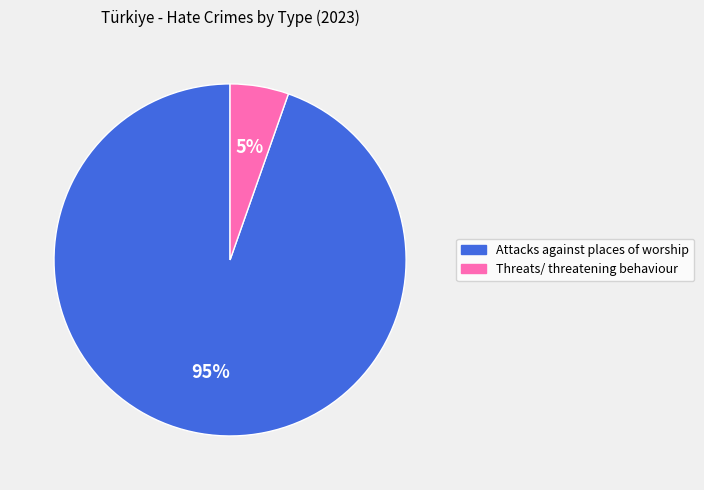

How many segments does this pie chart have?

2